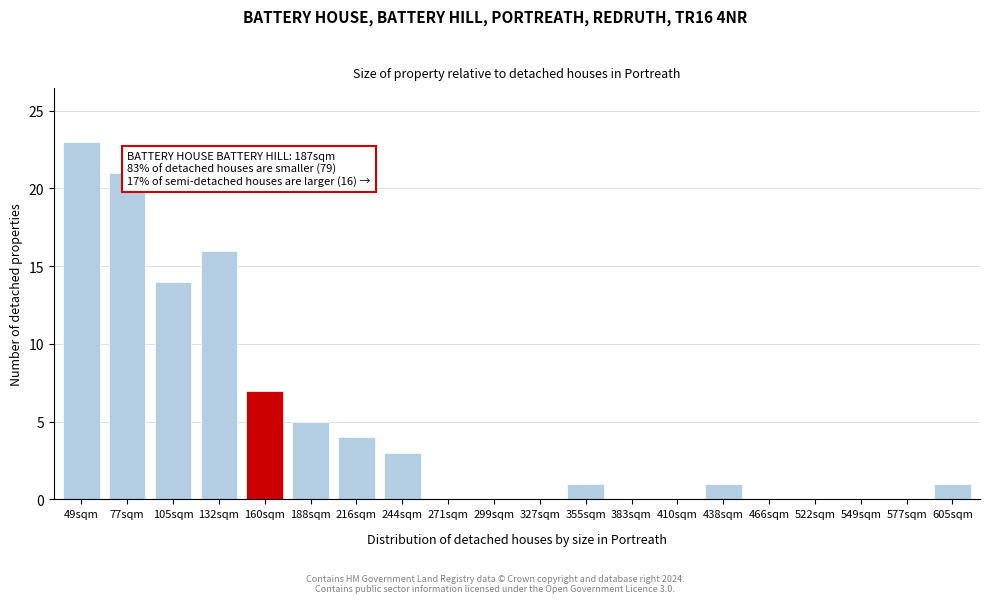

Reading left to right, transcribe all the data shown in this chart.

49sqm=23	77sqm=21	105sqm=14	132sqm=16	160sqm=7	188sqm=5	216sqm=4	244sqm=3	271sqm=0	299sqm=0	327sqm=0	355sqm=1	383sqm=0	410sqm=0	438sqm=1	466sqm=0	522sqm=0	549sqm=0	577sqm=0	605sqm=1